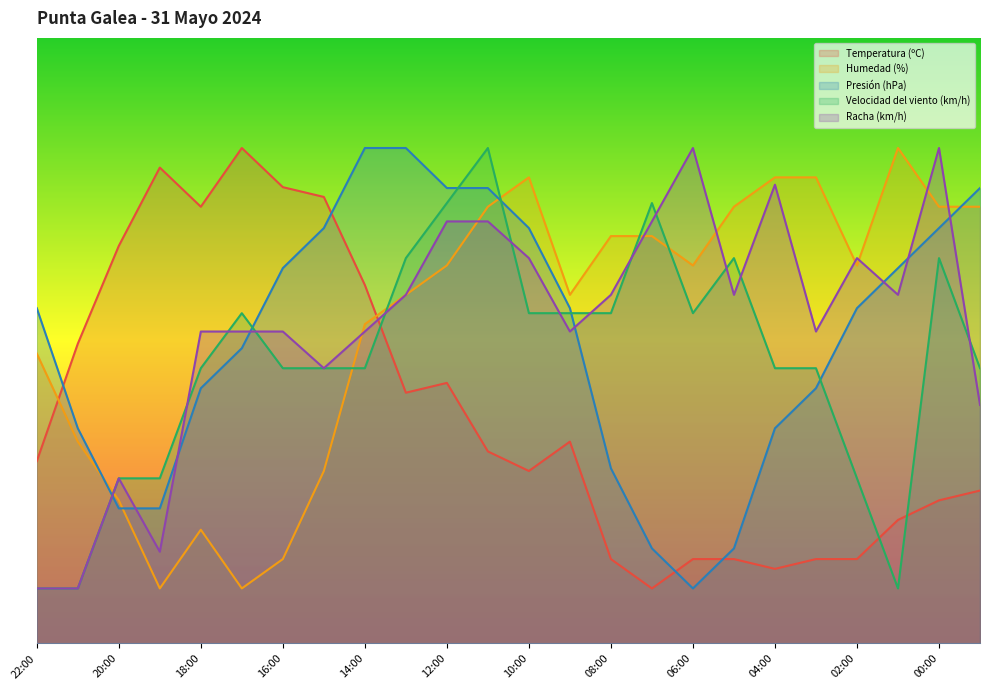

At which category does the chart reach its peak across all series?

17:00